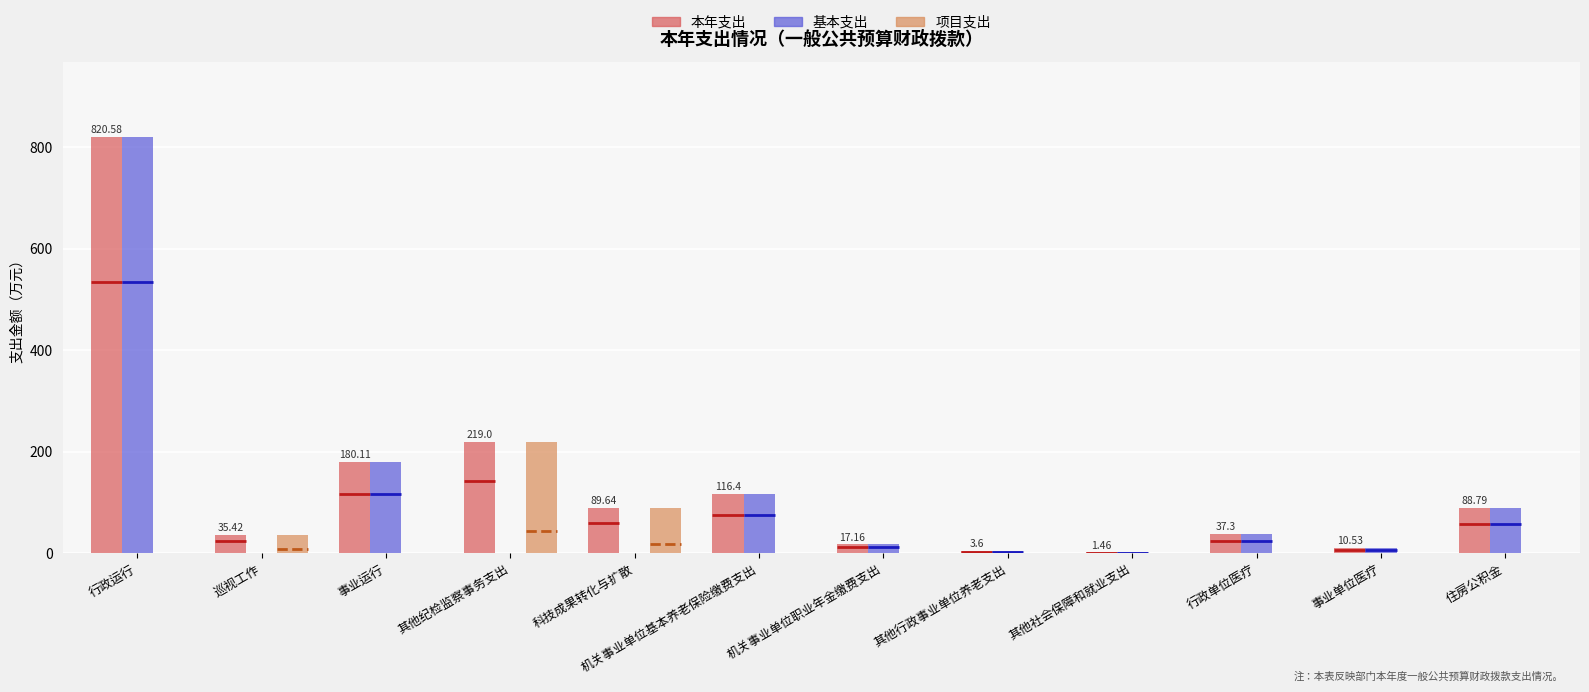

How many values in the 本年支出 series exceed 88?

6